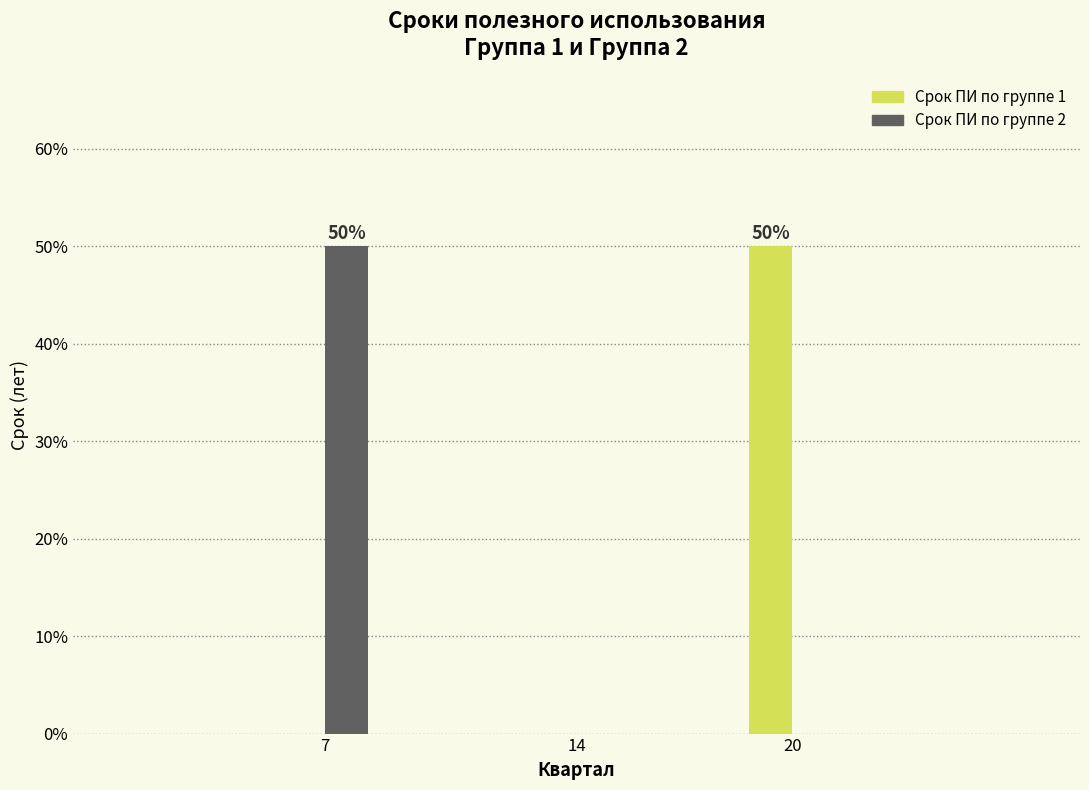

Reading right to left, list all the values displayed in this chart.

Срок ПИ по группе 1: 20=50	7=0
Срок ПИ по группе 2: 20=0	7=50